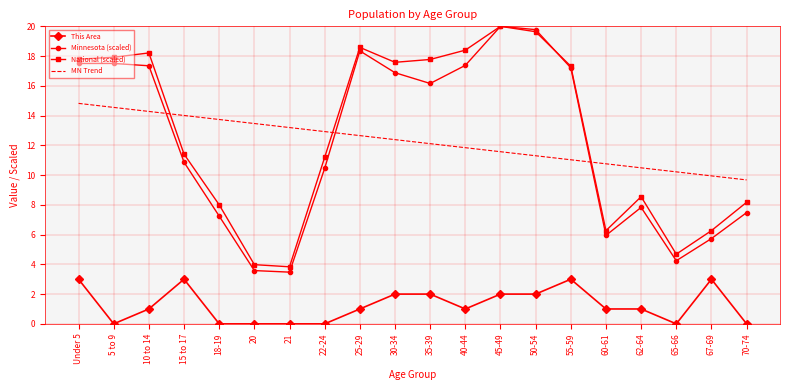

Which series has the widest spread of values?

Minnesota (scaled)